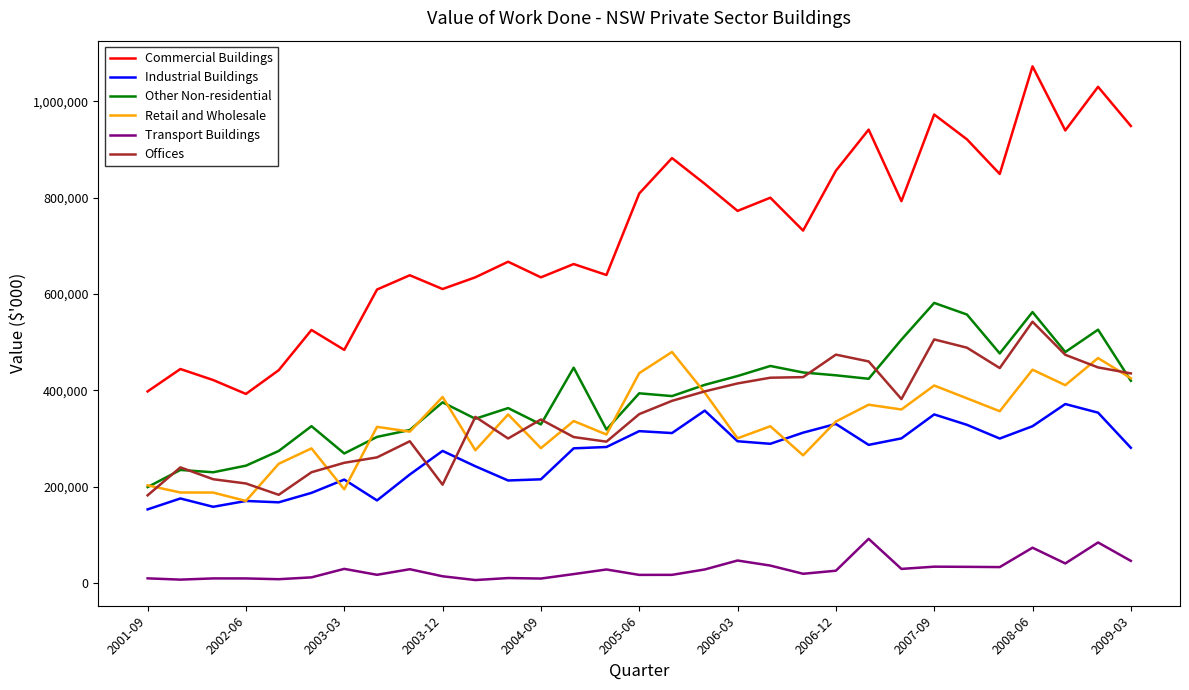

Which series has the largest total across all categories?

Commercial Buildings